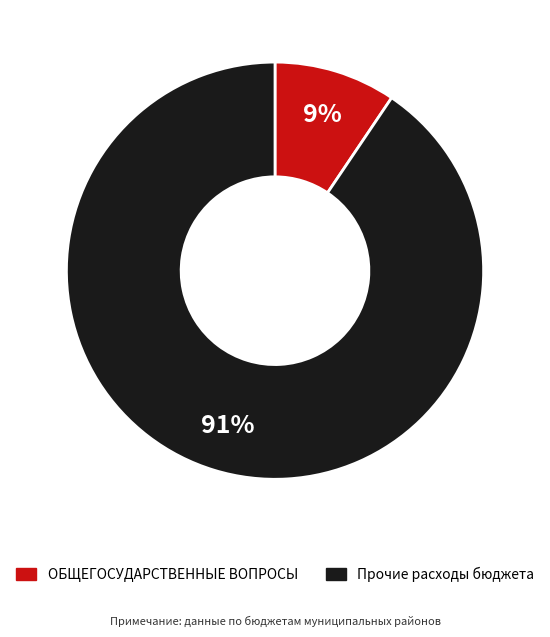

Is there any slice that represents more than half of the pie?

Yes